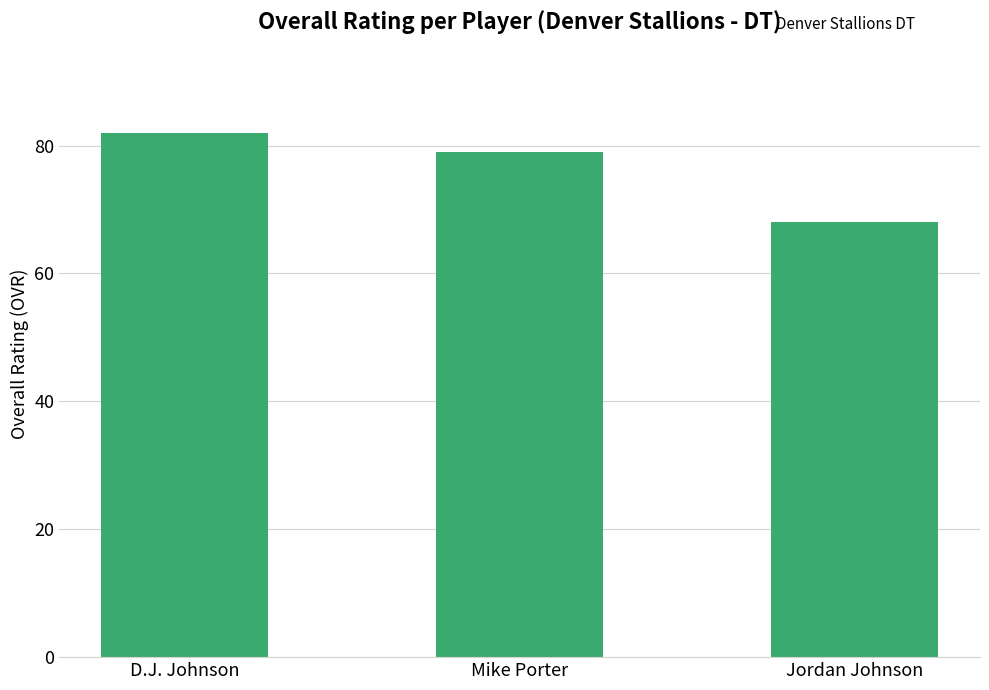

List the labels in order of value, smallest first.

Jordan Johnson, Mike Porter, D.J. Johnson